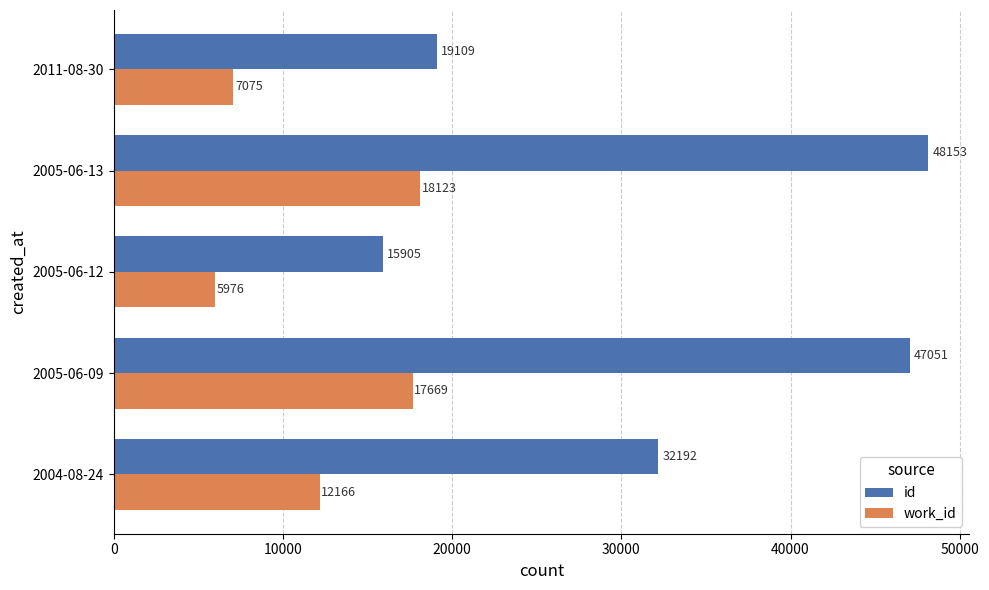

Between 2004-08-24 and 2005-06-13, which series saw the biggest shift?

id